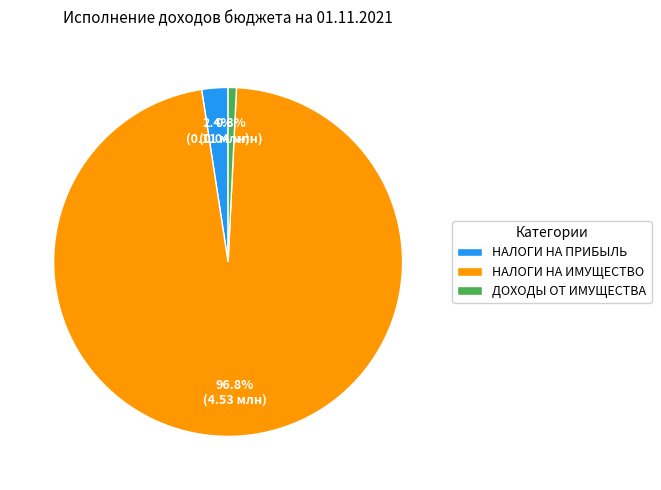

What is the majority slice?

НАЛОГИ НА ИМУЩЕСТВО